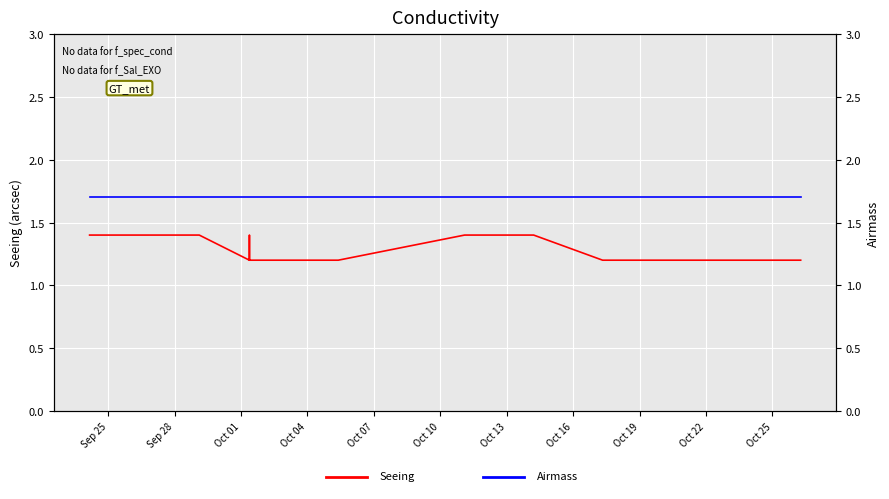

True or false: Airmass has a value of 1.1 at 33.

False